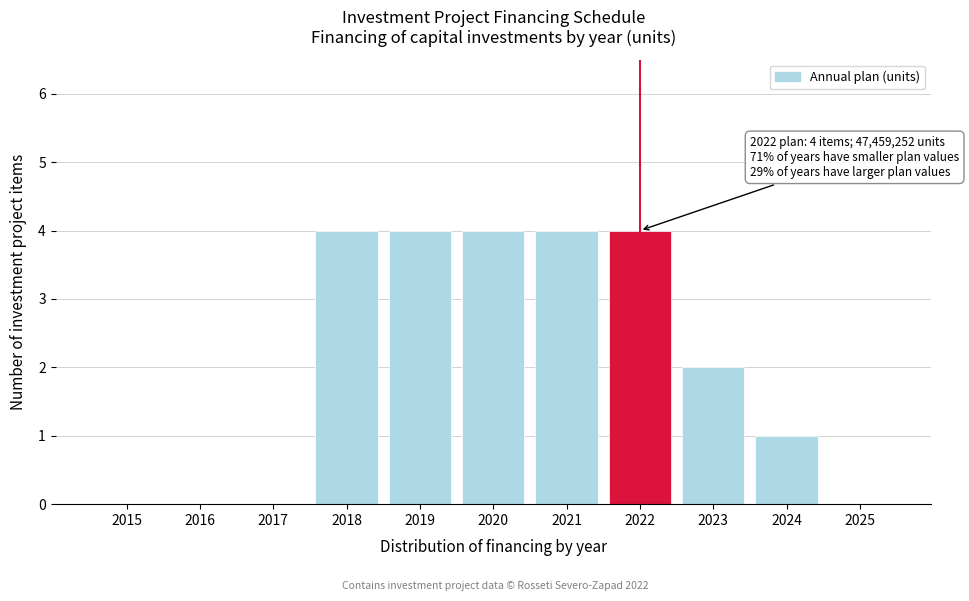

Reading right to left, list all the values displayed in this chart.

2025=0	2024=1	2023=2	2022=4	2021=4	2020=4	2019=4	2018=4	2017=0	2016=0	2015=0